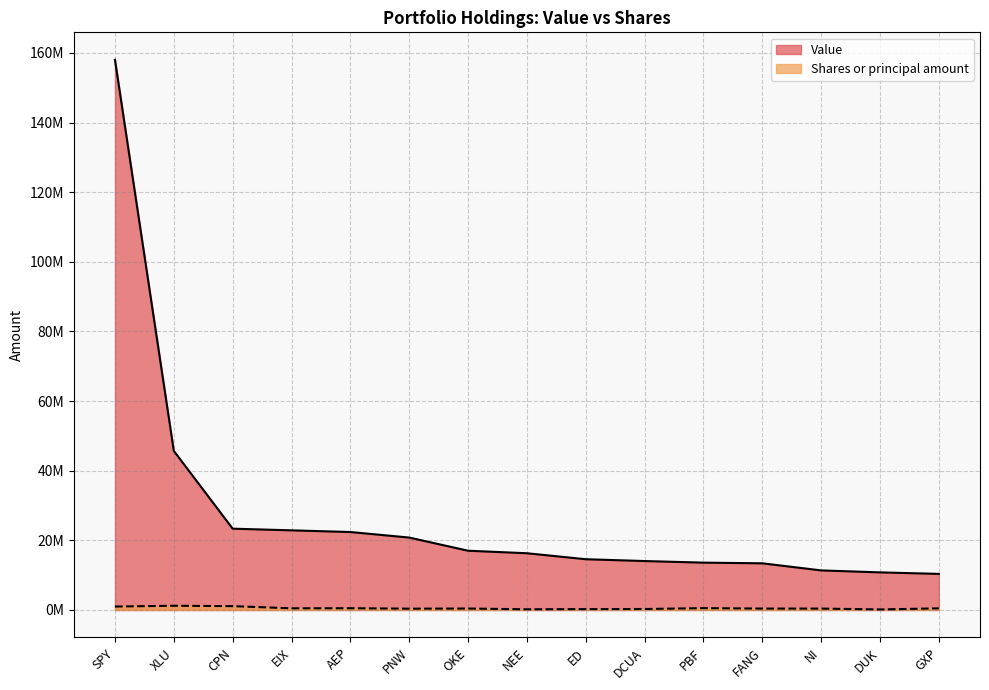

At which category does the chart reach its peak across all series?

SPY